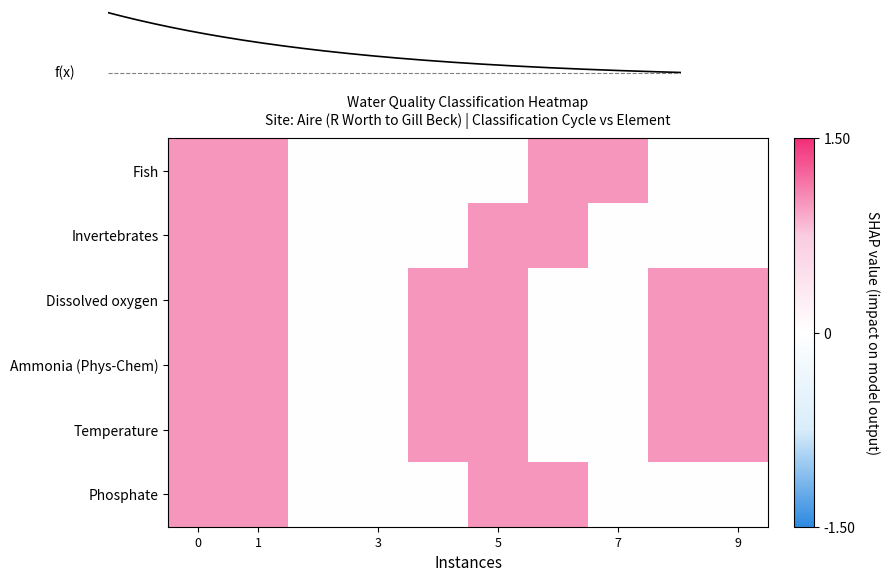

At how many categories does at least one series exceed 0?

8